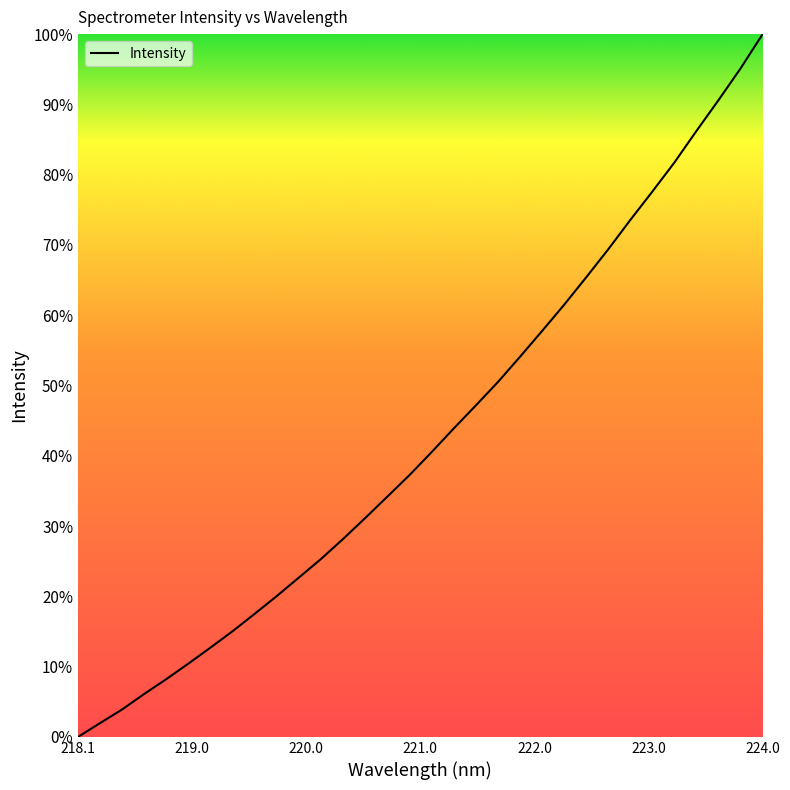

What is the difference between the maximum and minimum values?

100.0